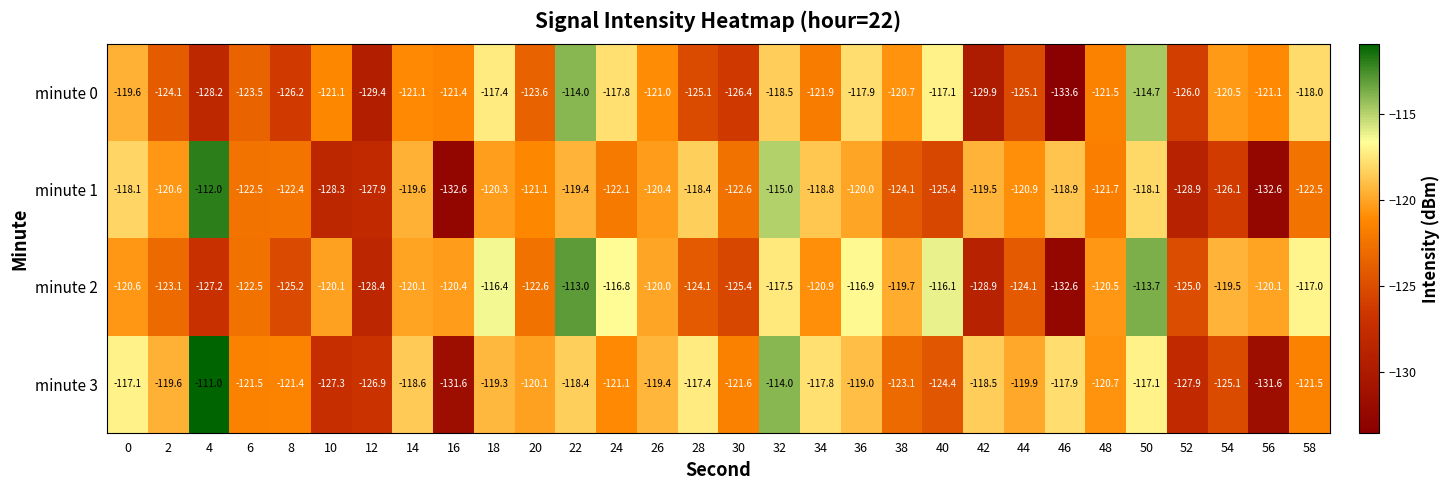

What is the sum of the minute 0 values at 36 and 50?

-232.6